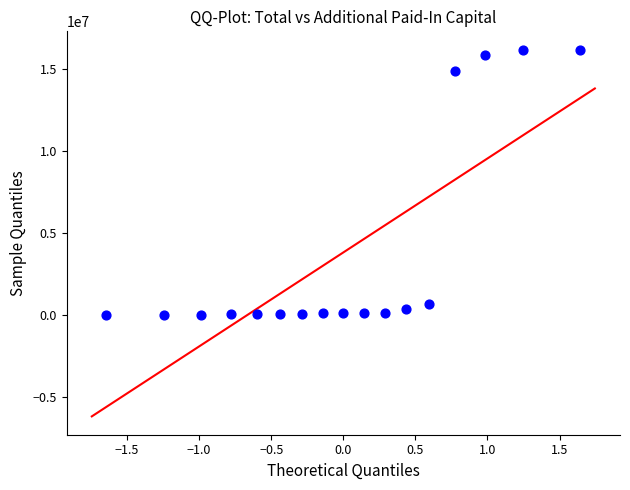

What Y value in the scatter plot is closest to 8083778?

14845671